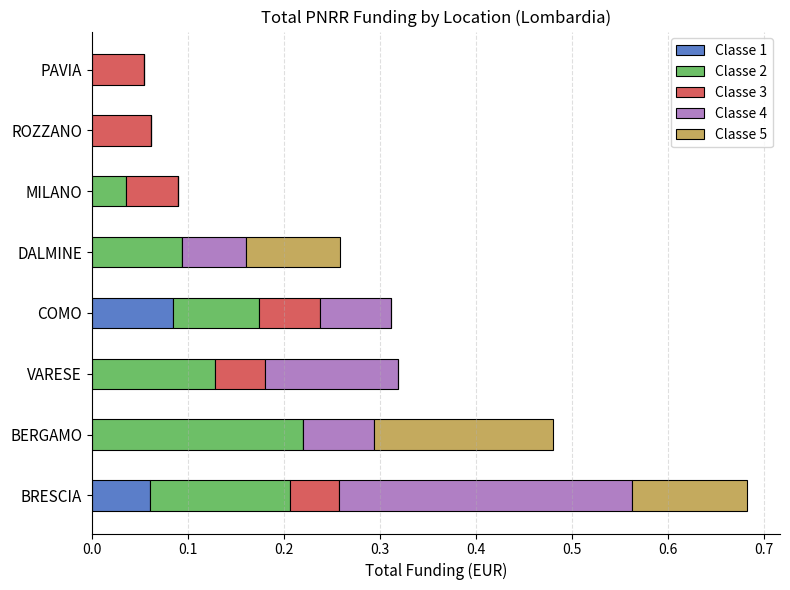

Count the number of data series in this chart.

5